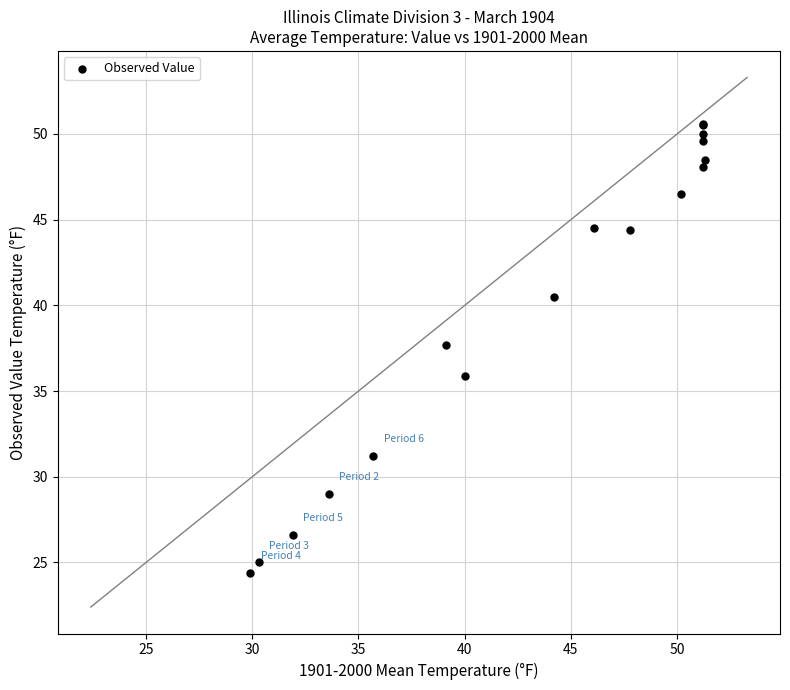

What Y value in the scatter plot is closest to 37?

37.7